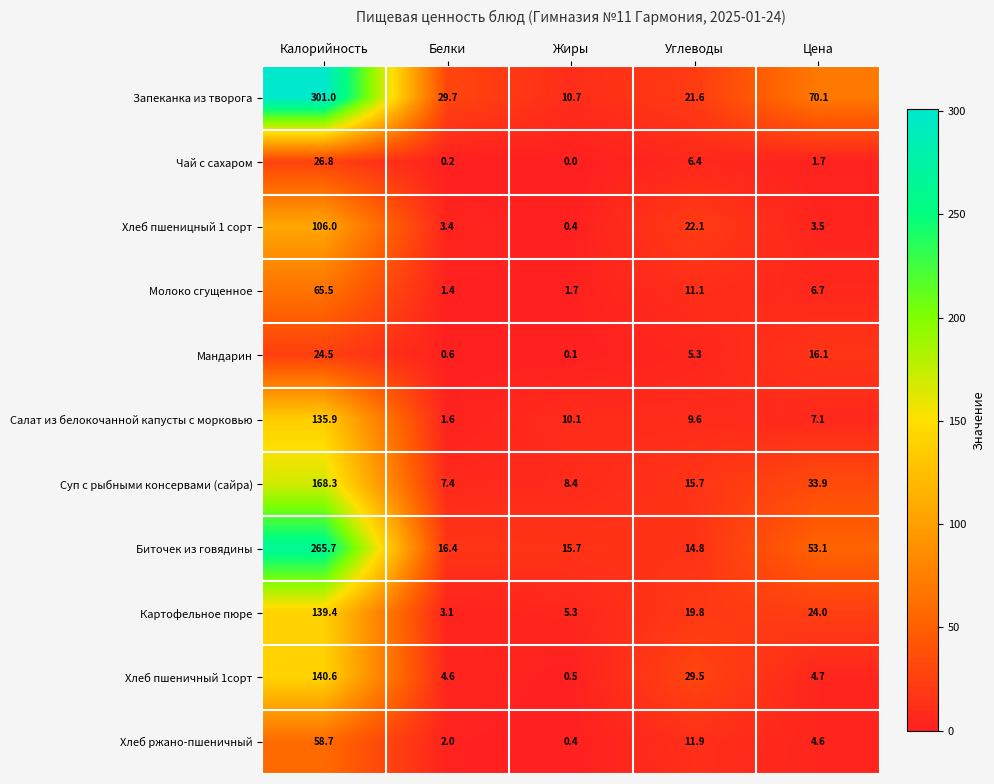

The Салат из белокочанной капусты с морковью series shows 2.8 at Цена. True or false?

False